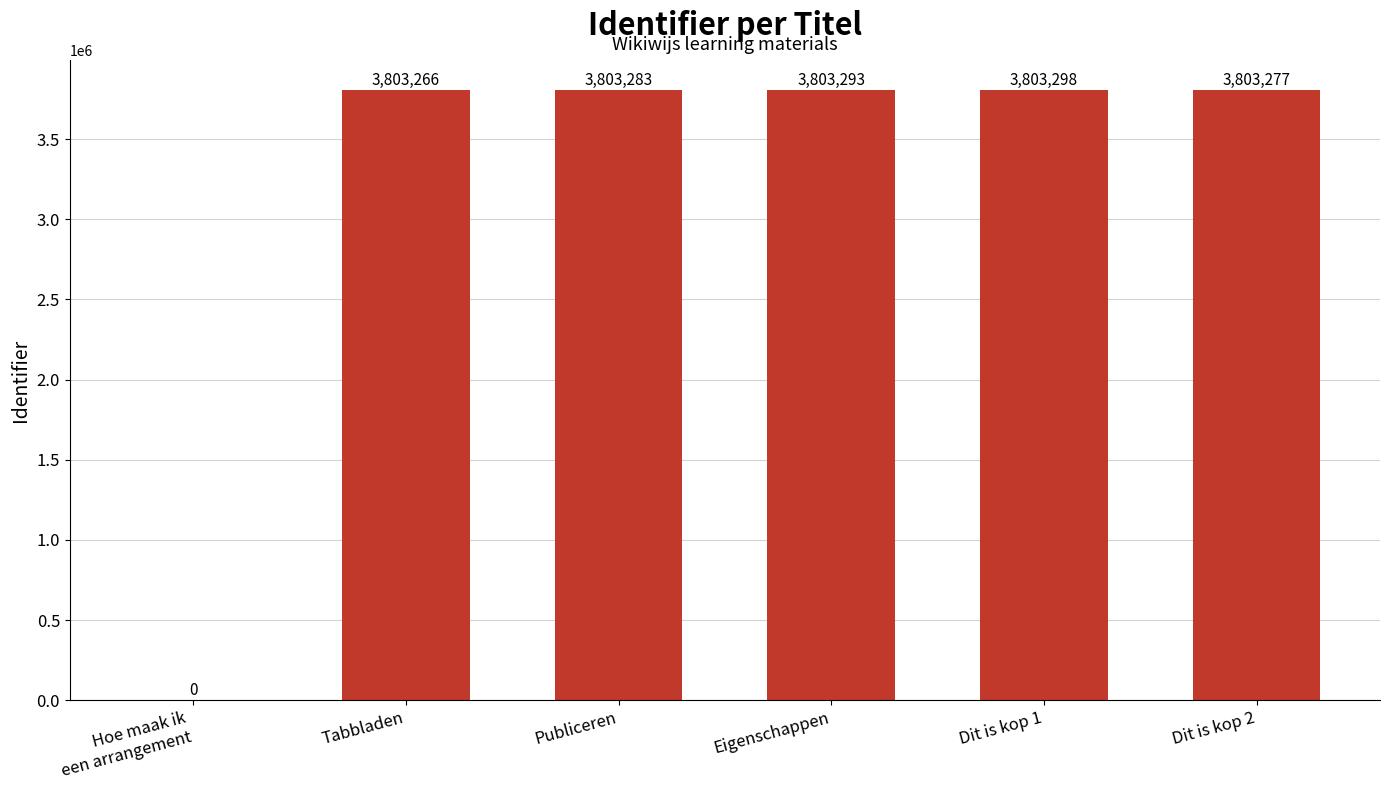

Which has a higher value, Hoe maak ik
een arrangement or Dit is kop 1?

Dit is kop 1